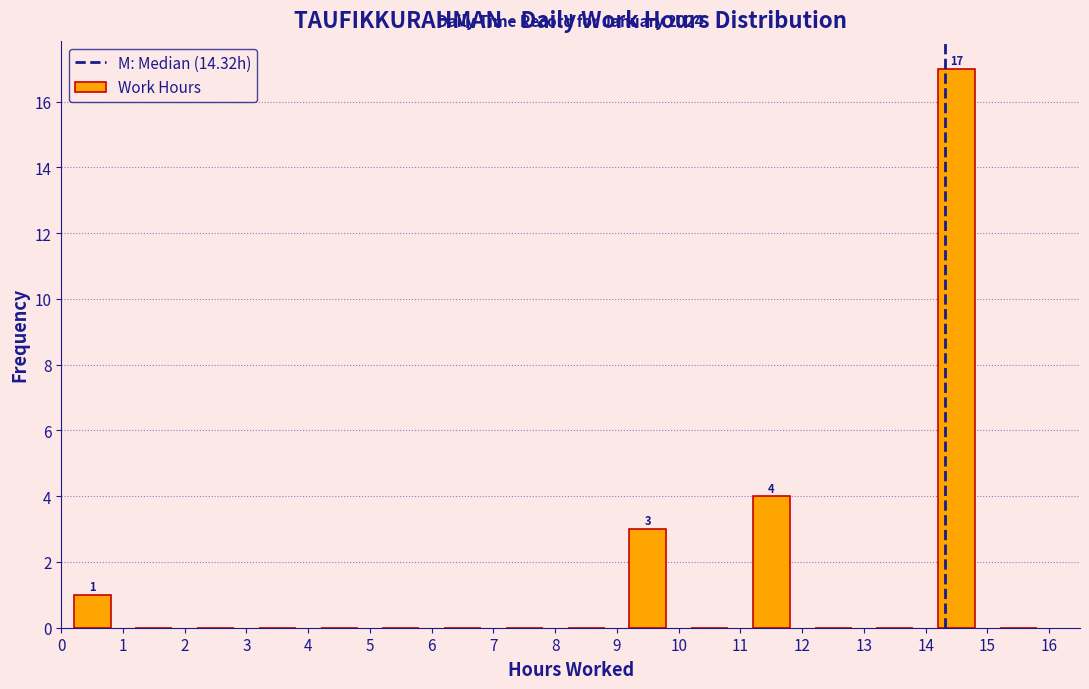

Over which range of the x-axis is the bar tallest?

14 to 15